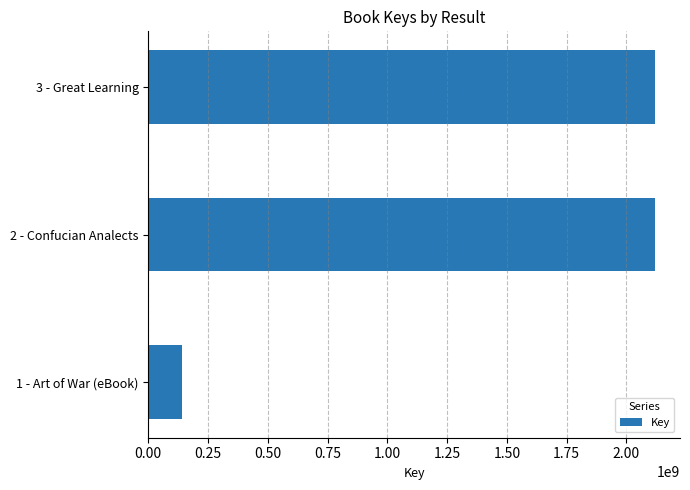

Between 3 - Great Learning and 1 - Art of War (eBook), which is larger?

3 - Great Learning